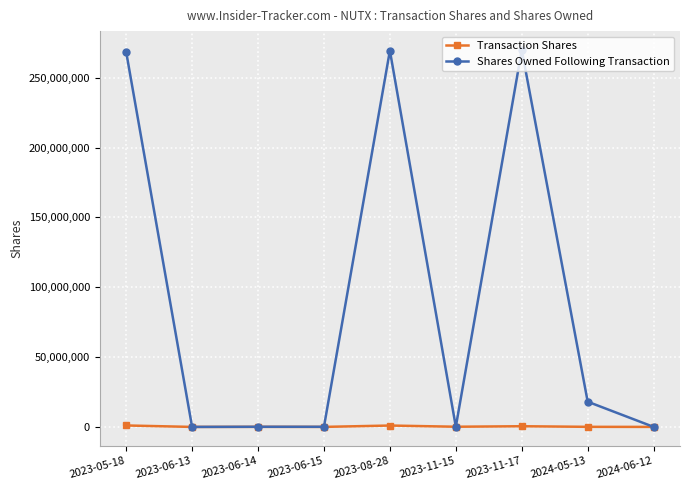

In Transaction Shares, how many points are higher than both neighbors (excluding endpoints)?

3